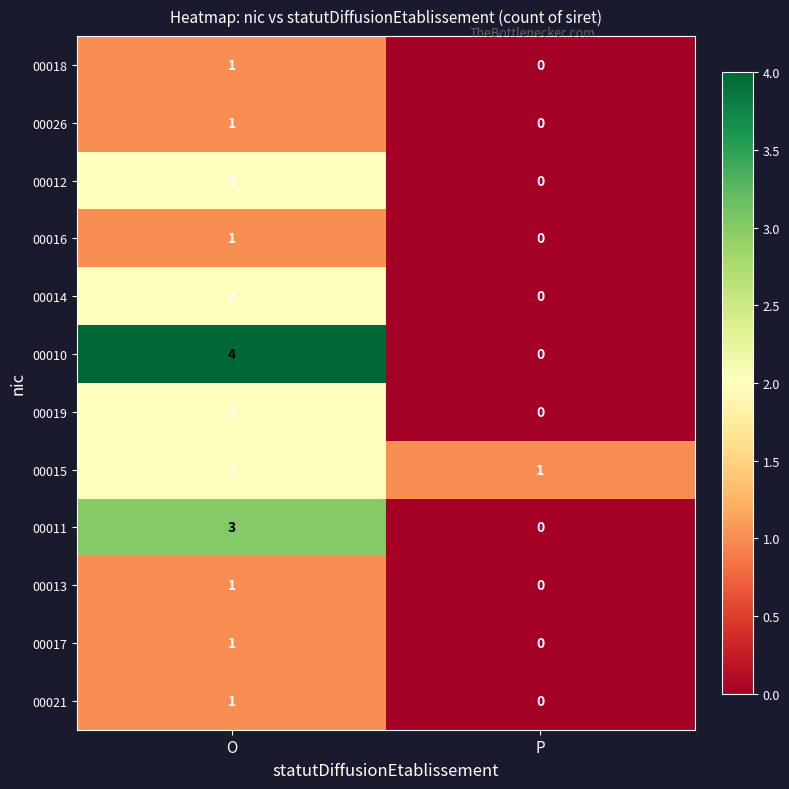

Which series has the widest spread of values?

00010